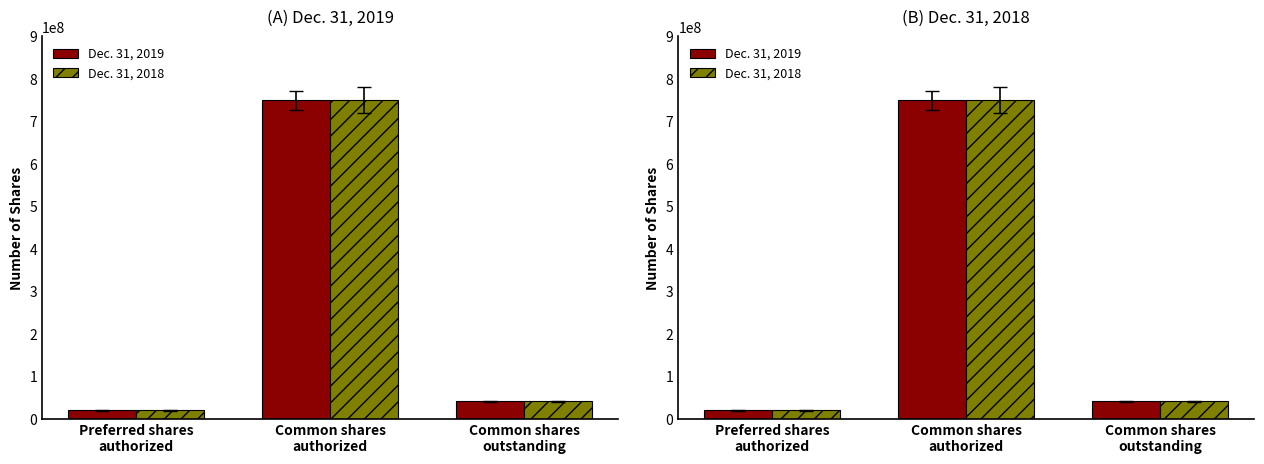

Reading right to left, extract all data points from this chart.

Dec. 31, 2019: 41673655	750000000	20000000
Dec. 31, 2018: 41673655	750000000	20000000